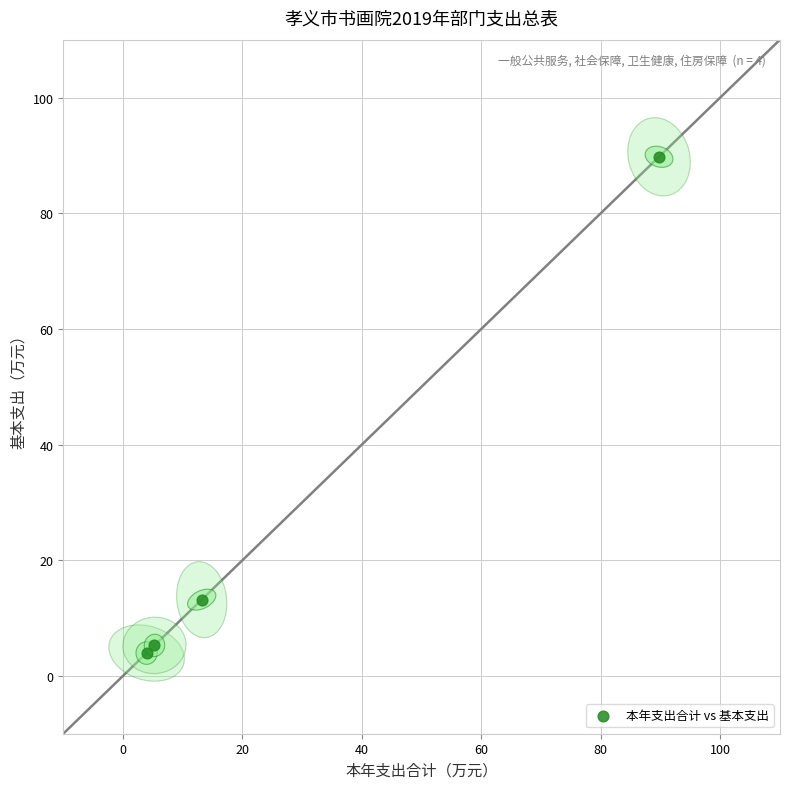

What Y value in the scatter plot is closest to 46?

13.2